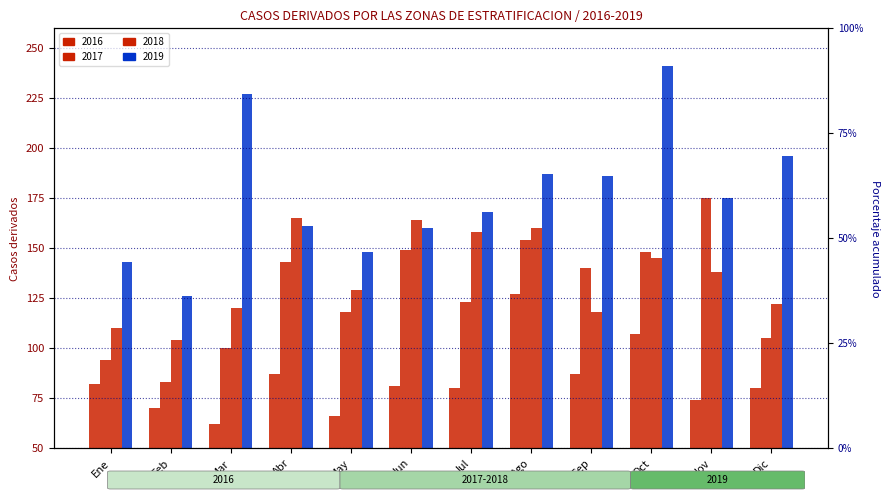

At which label is 2018 closest to 134?

Nov